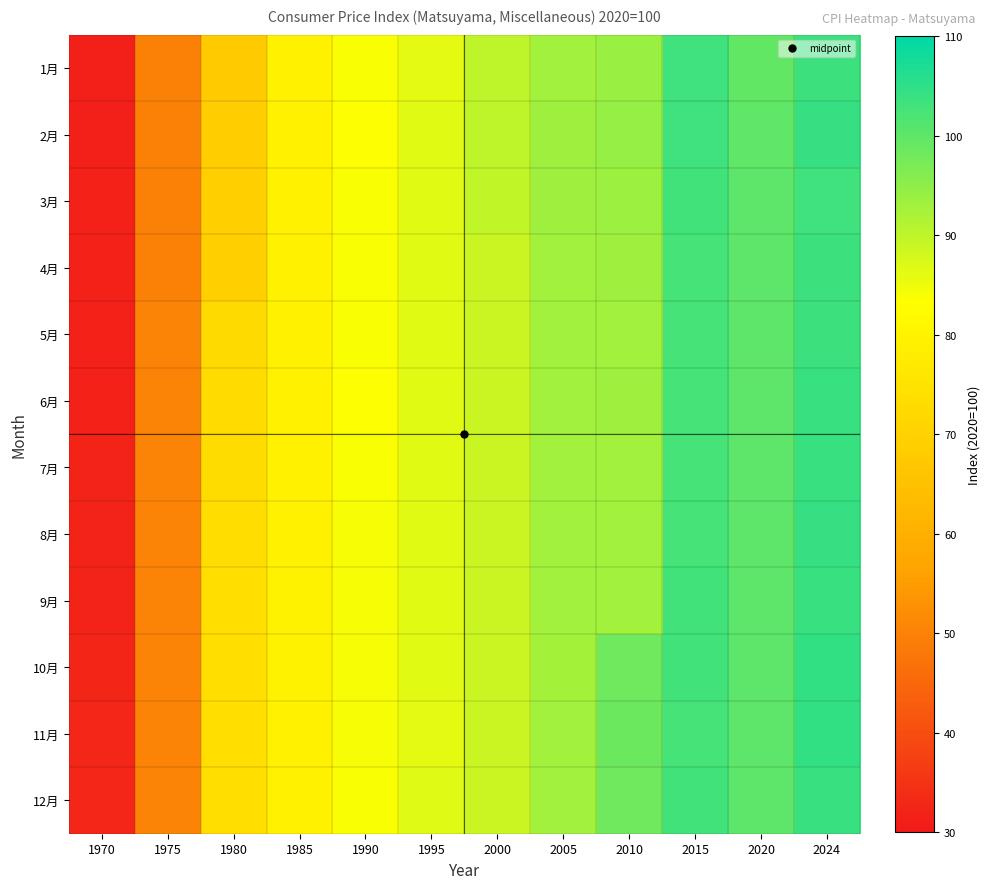

What is the smallest value displayed?

31.3